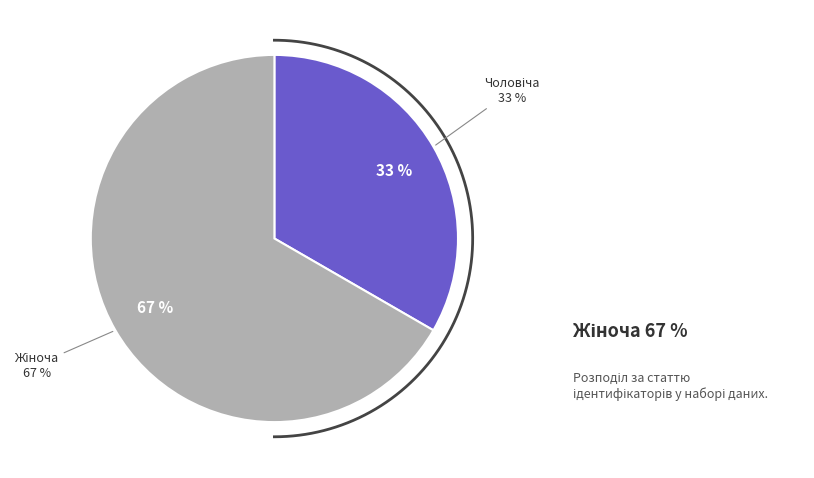

Rank the categories by value from highest to lowest.

Жіноча, Чоловіча